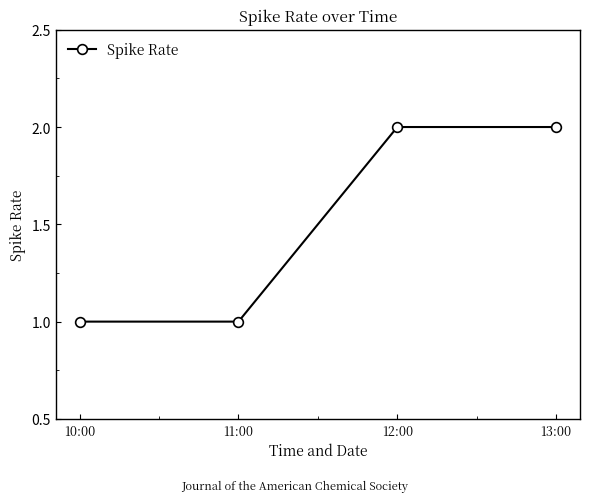

Reading left to right, list all the values displayed in this chart.

1	1	2	2